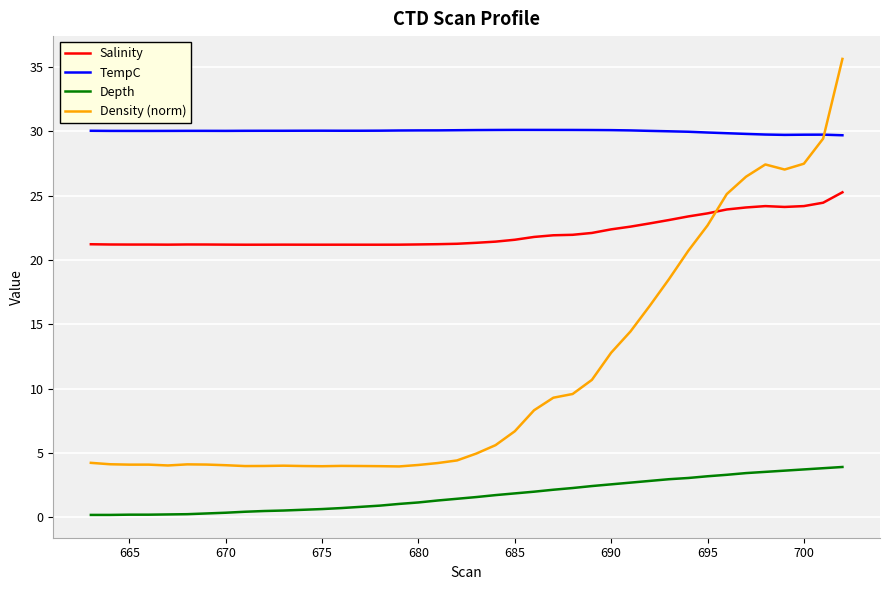

At how many categories does at least one series exceed 11?

40